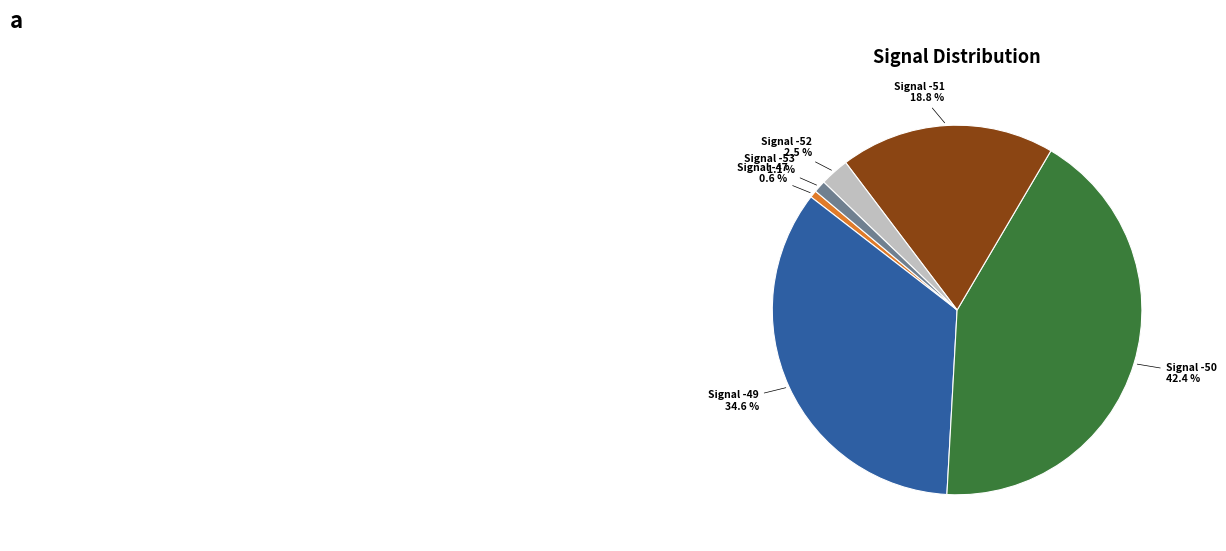

Is there any slice that represents more than half of the pie?

No